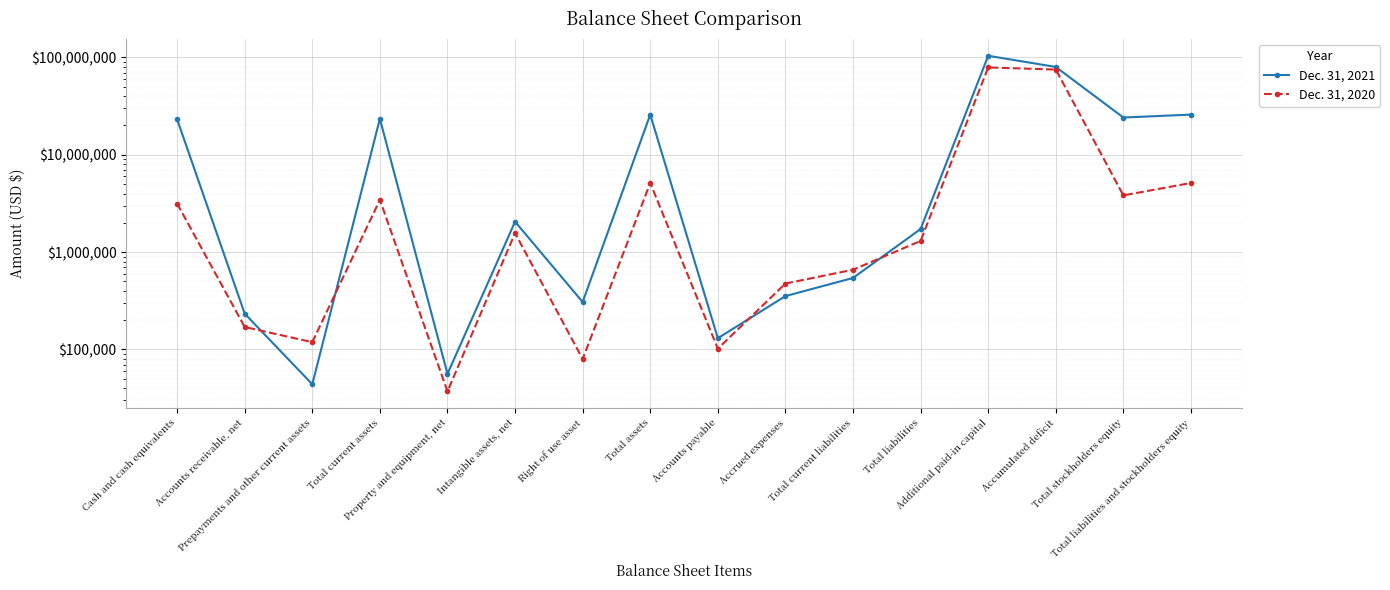

The value of Dec. 31, 2021 at Total current assets is 23447311. True or false?

True